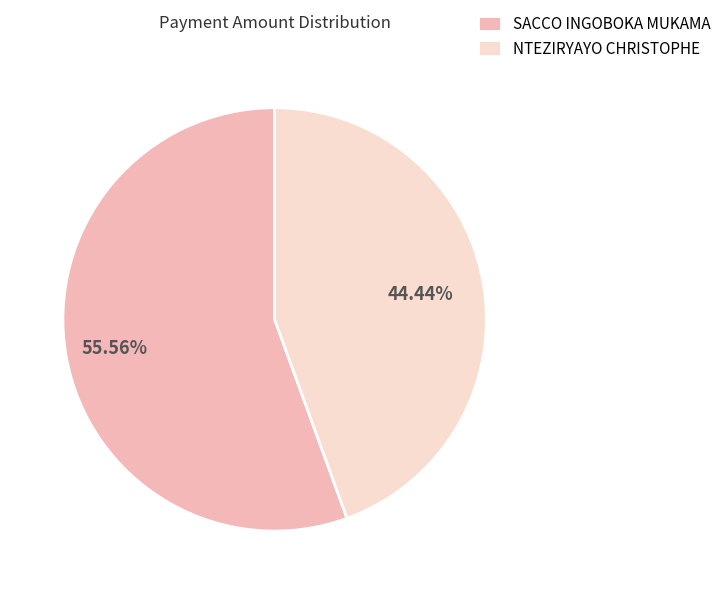

What portion of the pie excludes SACCO INGOBOKA MUKAMA?

44.4%